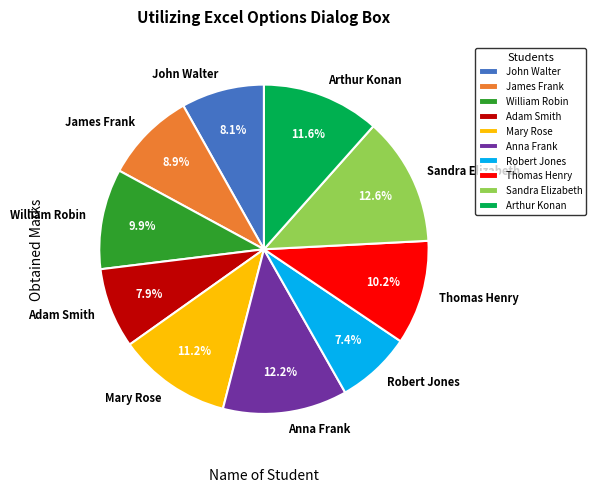

Approximately how many times larger is the value at John Walter compared to Sandra Elizabeth?

0.6